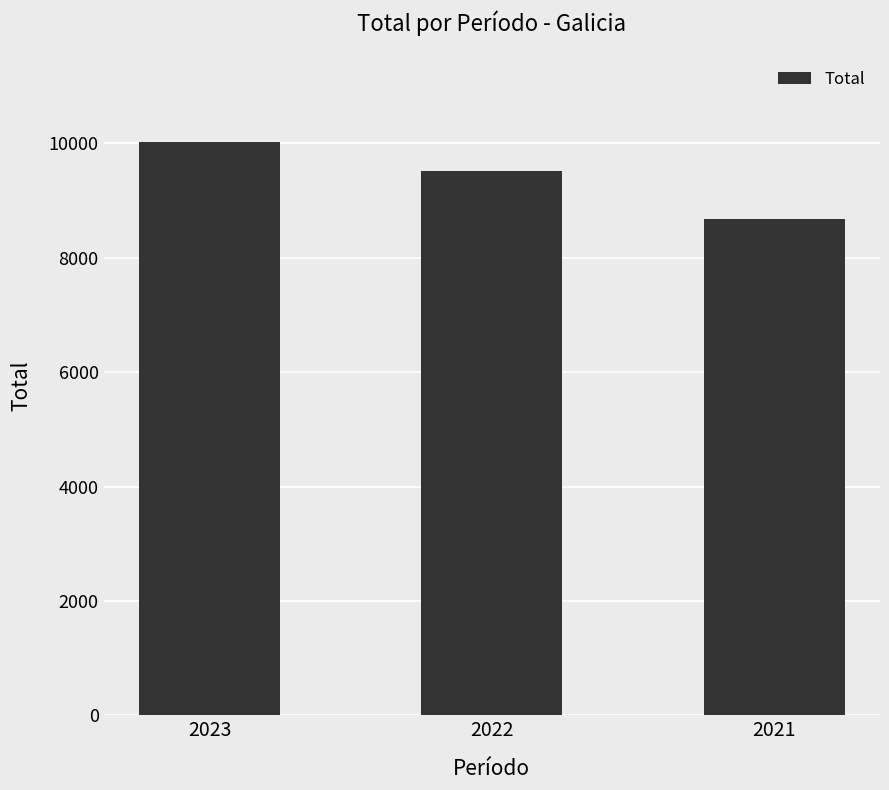

Rank the categories by value from lowest to highest.

2021, 2022, 2023